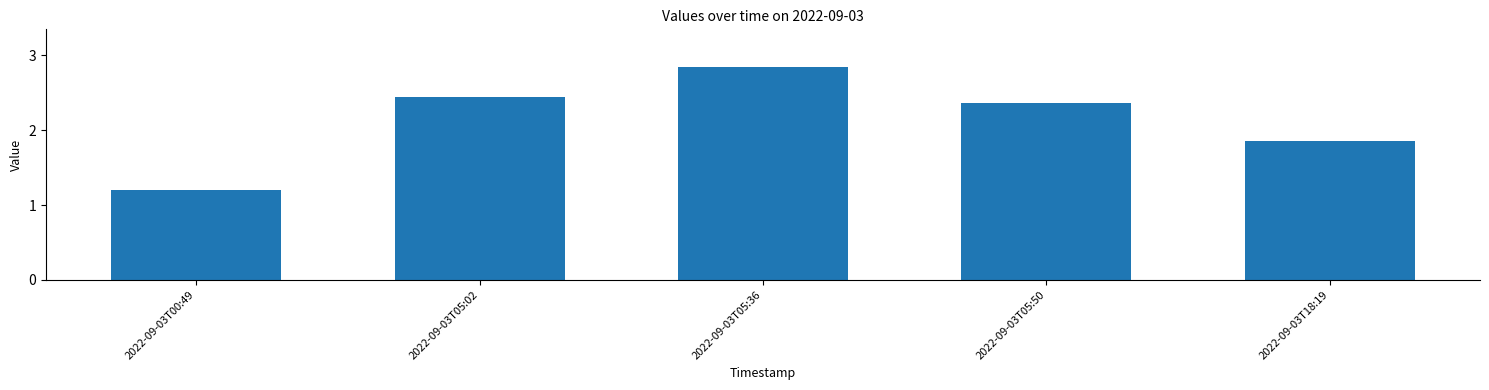

What value does the data have at 2022-09-03T00:49?

1.2